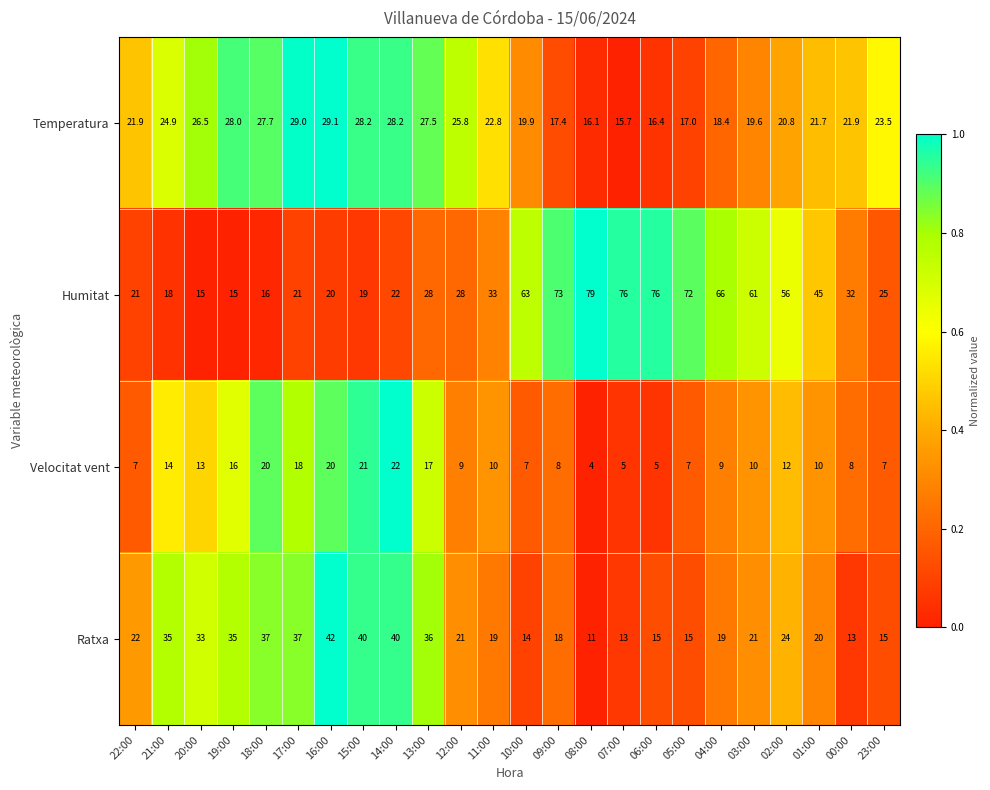

Which series changed the most between 20:00 and 11:00?

Humitat